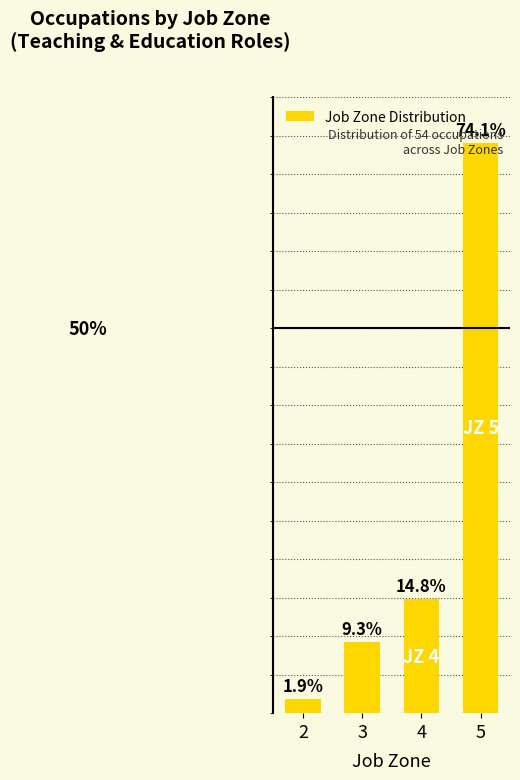

List the labels in order of value, smallest first.

2, 3, 4, 5